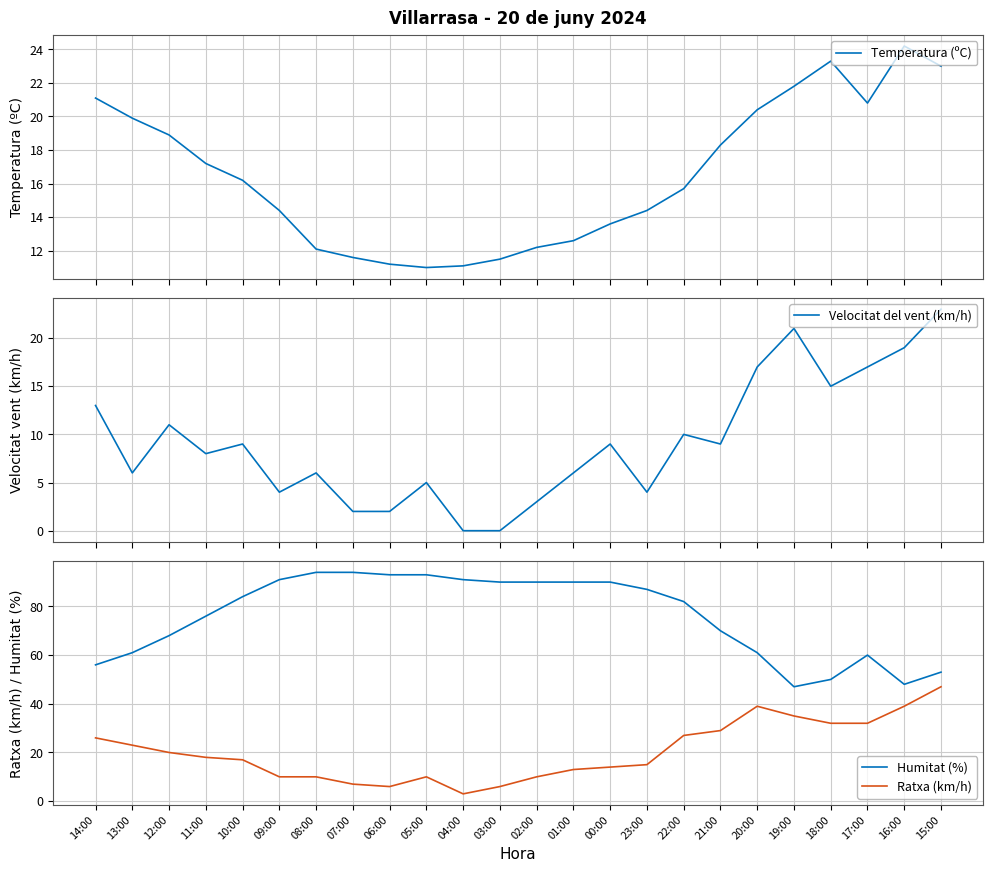

Rank the series by their maximum value, from lowest to highest.

Velocitat del vent (km/h), Temperatura (ºC), Ratxa (km/h), Humitat (%)